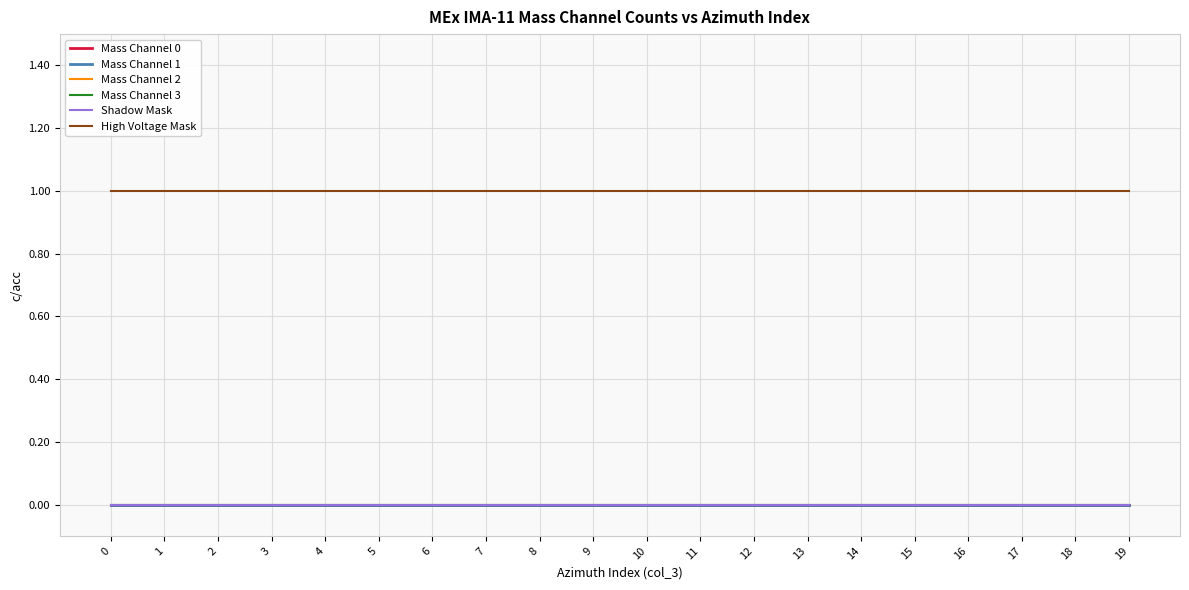

Reading left to right, list all the values displayed in this chart.

Mass Channel 0: 0	0	0	0	0	0	0	0	0	0	0	0	0	0	0	0	0	0	0	0
Mass Channel 1: 0	0	0	0	0	0	0	0	0	0	0	0	0	0	0	0	0	0	0	0
Mass Channel 2: 0	0	0	0	0	0	0	0	0	0	0	0	0	0	0	0	0	0	0	0
Mass Channel 3: 0	0	0	0	0	0	0	0	0	0	0	0	0	0	0	0	0	0	0	0
Shadow Mask: 0	0	0	0	0	0	0	0	0	0	0	0	0	0	0	0	0	0	0	0
High Voltage Mask: 1	1	1	1	1	1	1	1	1	1	1	1	1	1	1	1	1	1	1	1